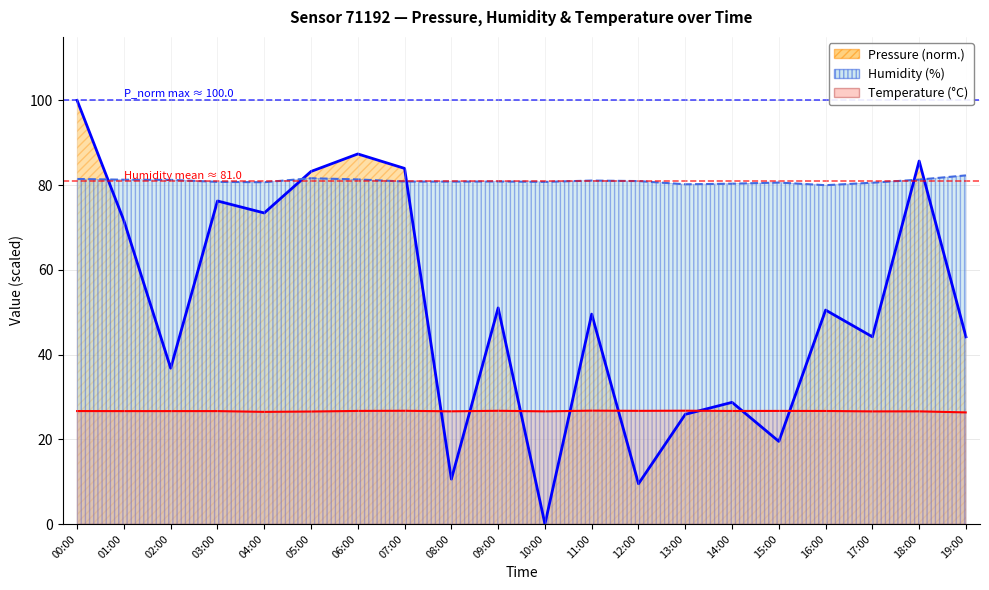

Does the chart have visible grid lines?

Yes